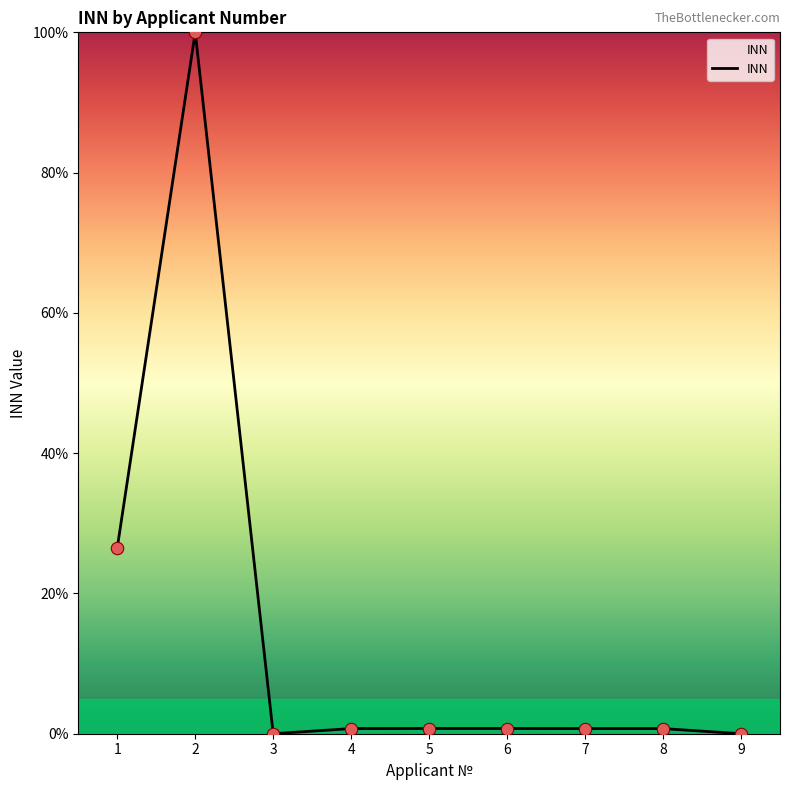

What is the ratio of the value at 1 to the value at 2?

0.3